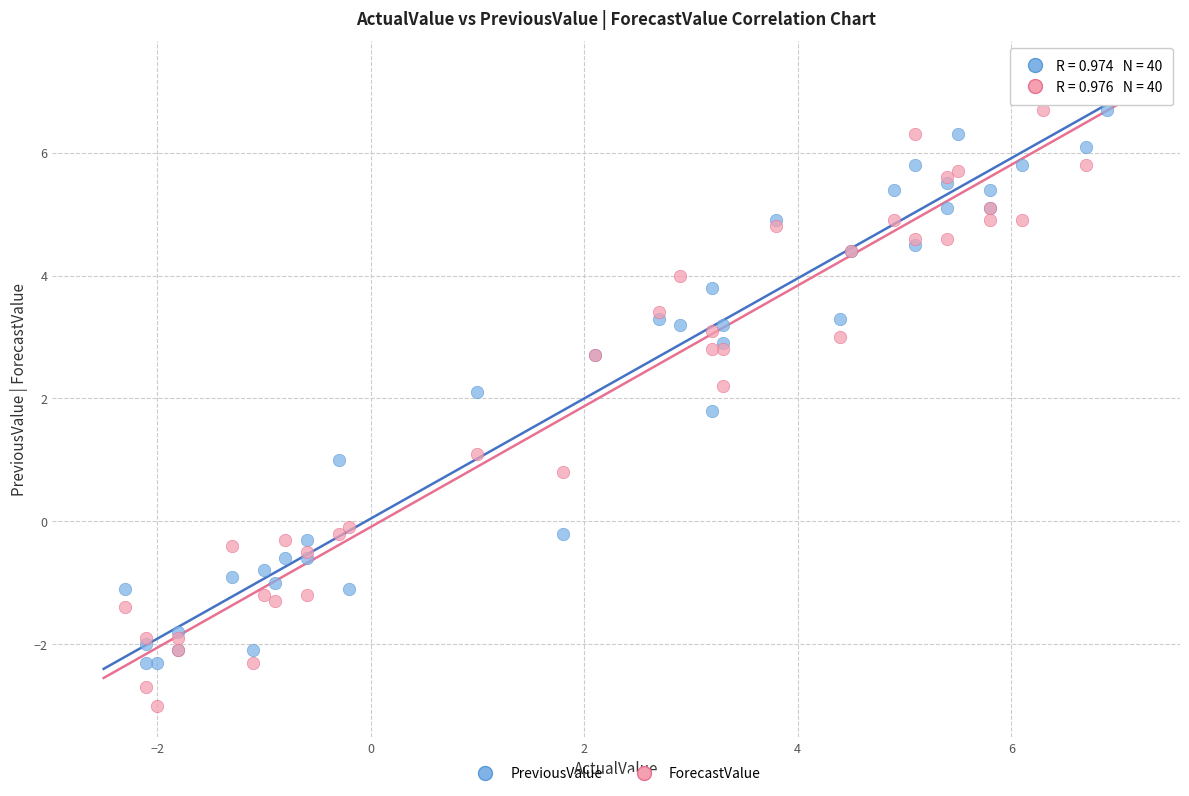

What is the X range (max minus min) for the scatter plot?

9.2